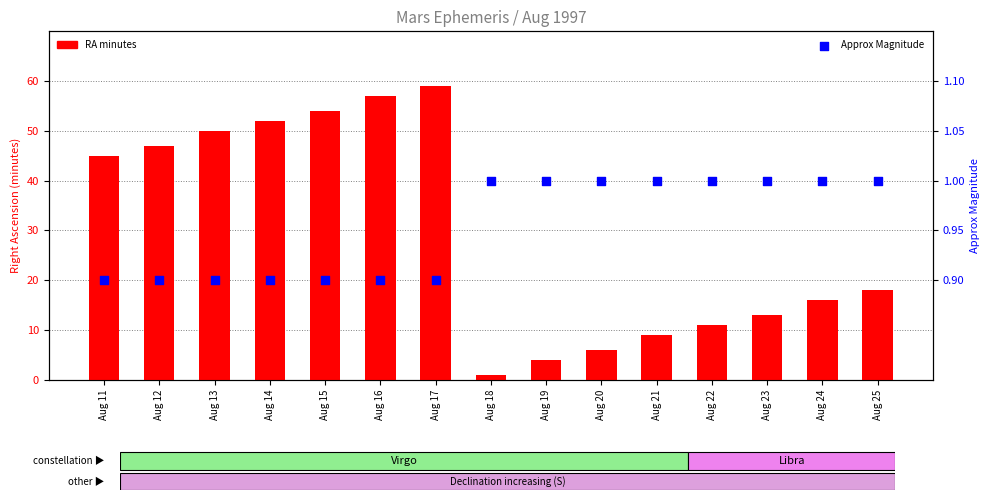

What are all the series names shown in the legend?

RA minutes, Approx Magnitude